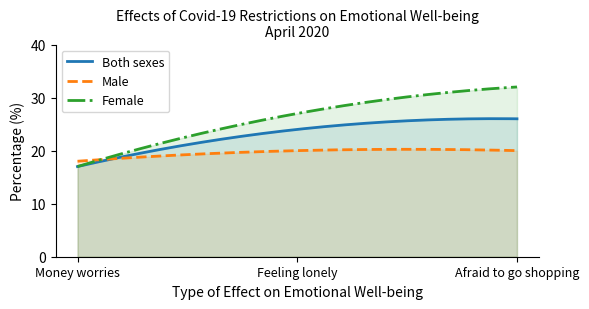

Reading right to left, list all the values displayed in this chart.

Both sexes: 26	24	17
Male: 20	20	18
Female: 32	27	17